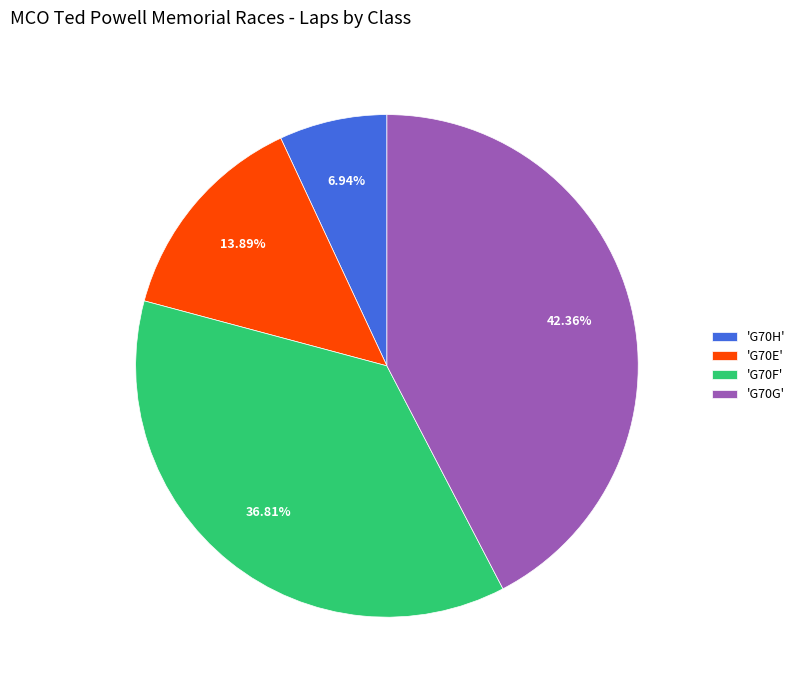

To the nearest percent, what is the difference between the largest and smallest slice percentages?

35%